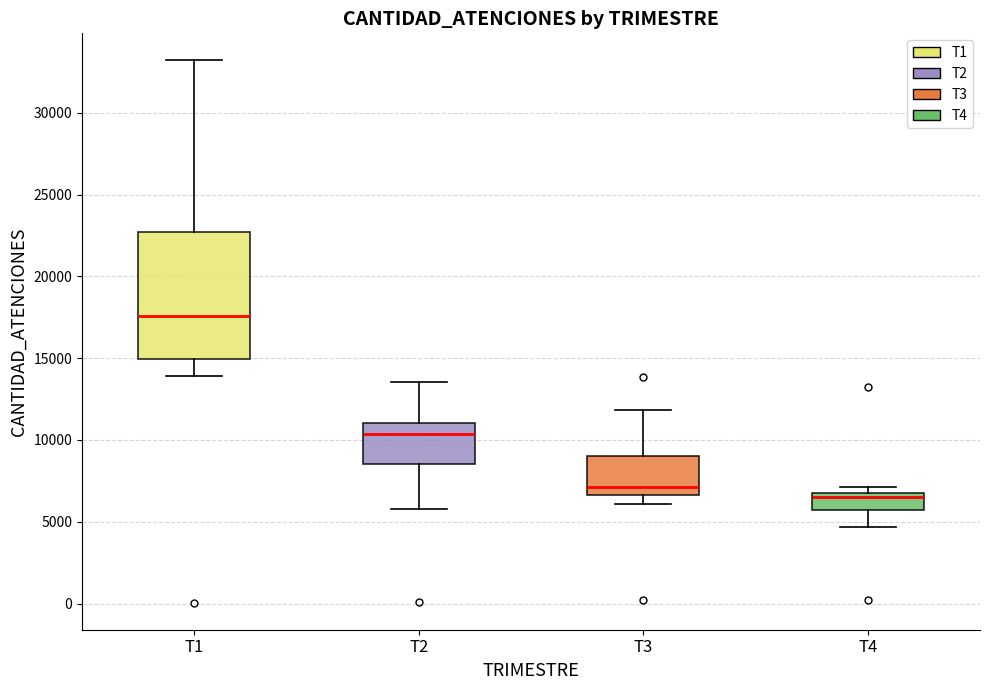

Reading left to right, read every box against the y-axis: the position of its median line, the range the box covers, and the ends of its whiskers. The values are not printed on the chart, so give them approximately, as read against the axis.

T1: median 17500, box 15000 to 22500, whiskers 14000 to 33000
T2: median 10500, box 8500 to 11000, whiskers 6000 to 13500
T3: median 7000, box 6500 to 9000, whiskers 6000 to 12000
T4: median 6500 (just below the box's upper edge), box 5500 to 6500, whiskers 4500 to 7000